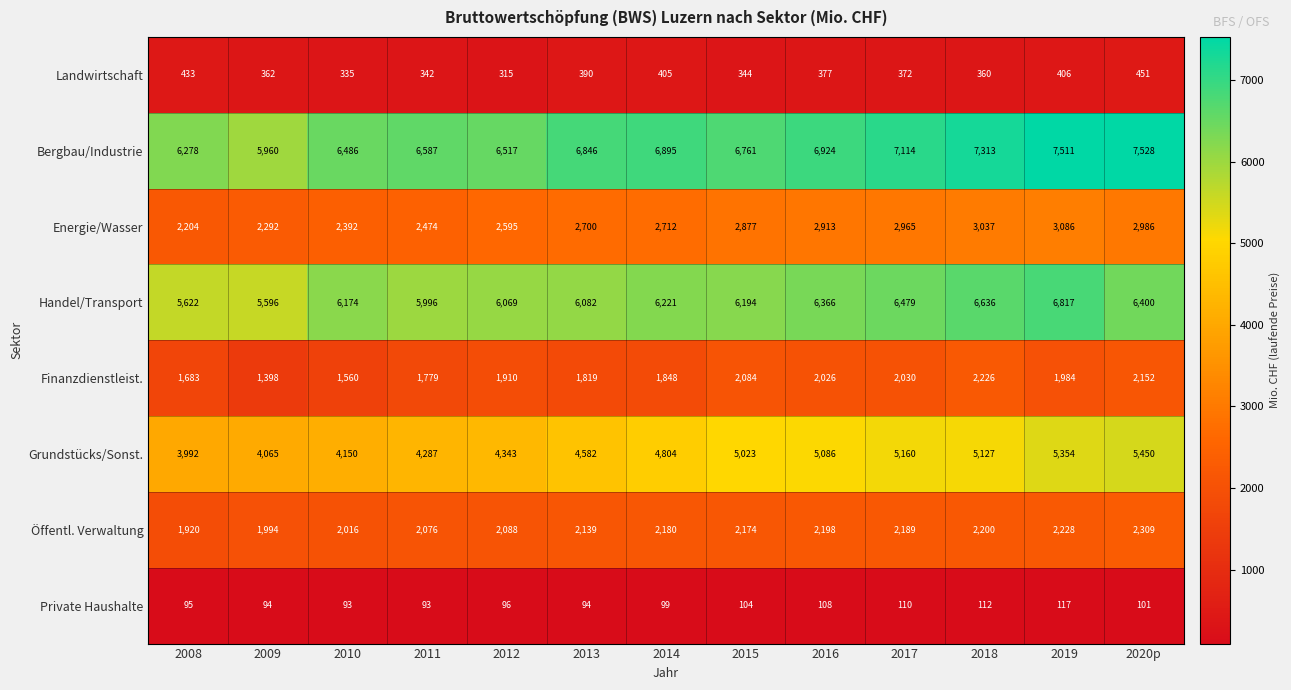

At how many categories does at least one series exceed 518?

13